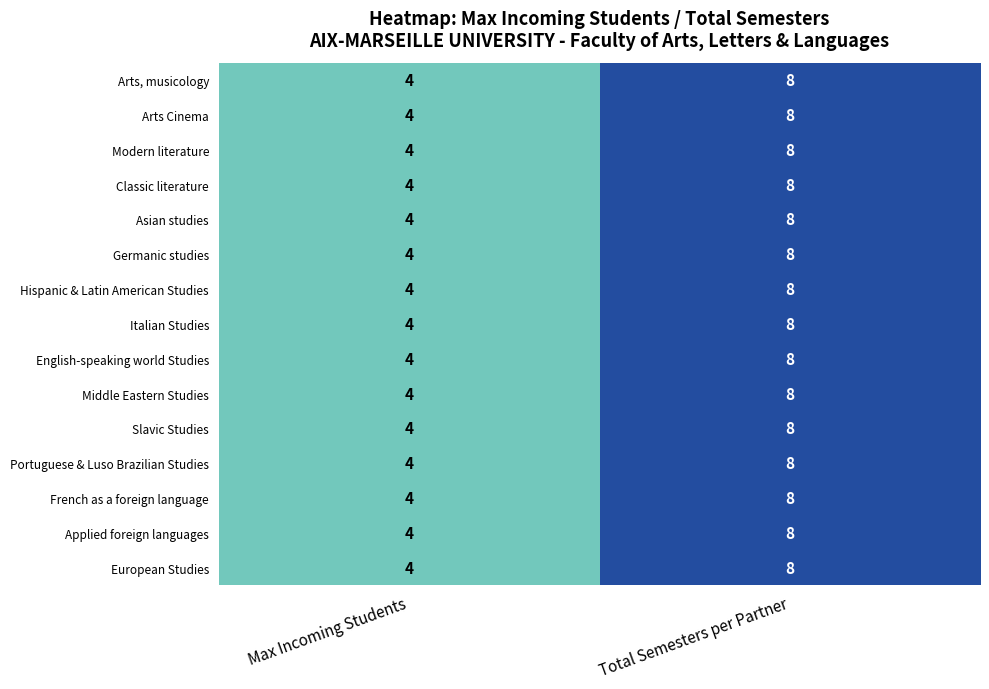

At how many categories does at least one series exceed 5?

1